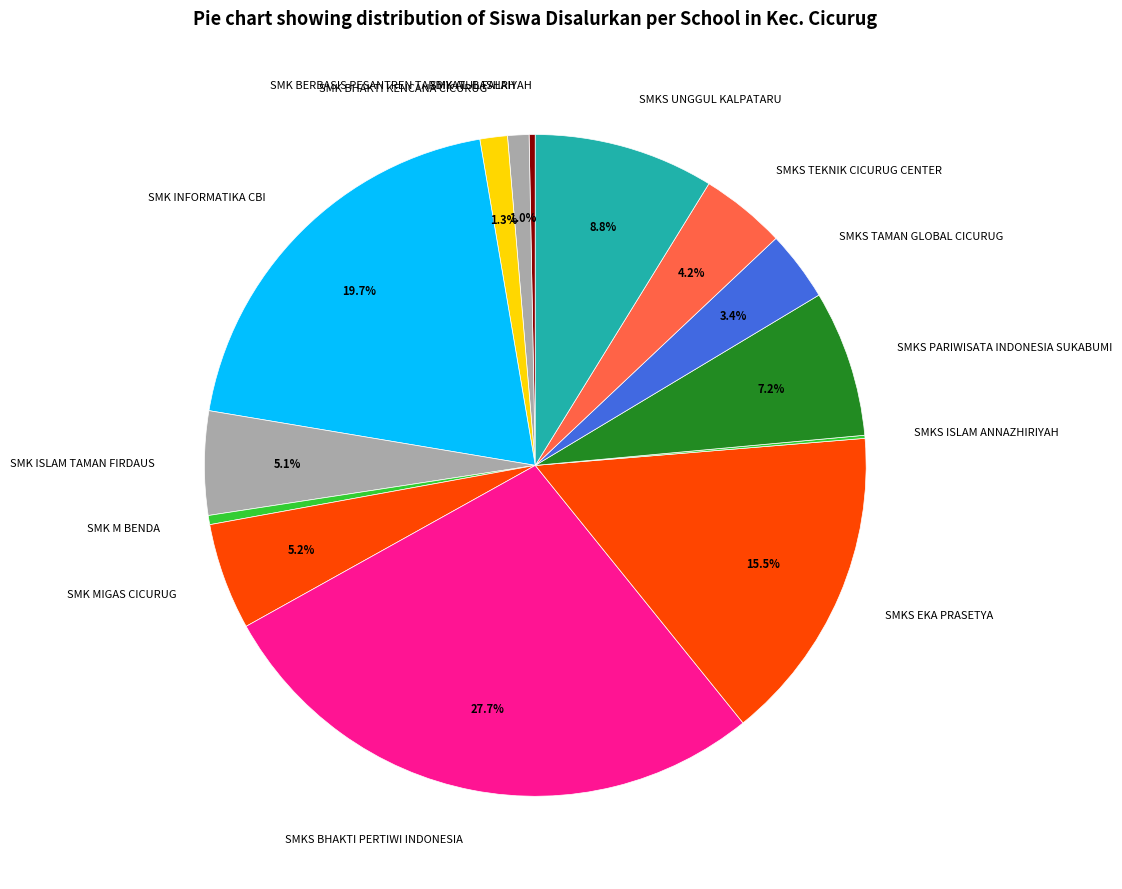

Does any single category account for the majority?

No